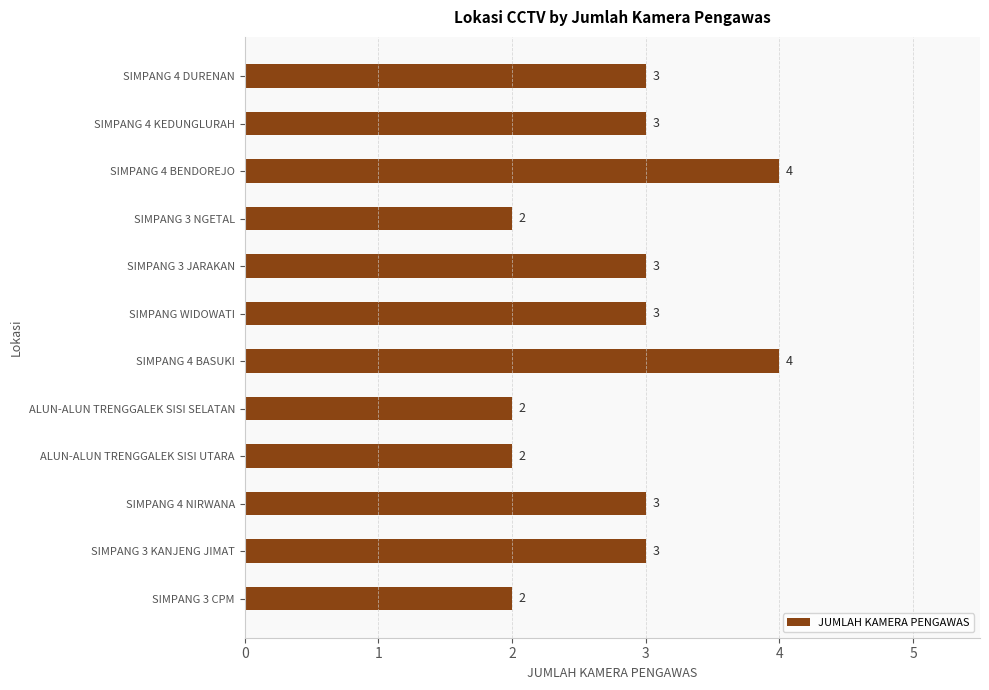

What is the change in value from SIMPANG 4 KEDUNGLURAH to SIMPANG 4 BASUKI?

+1